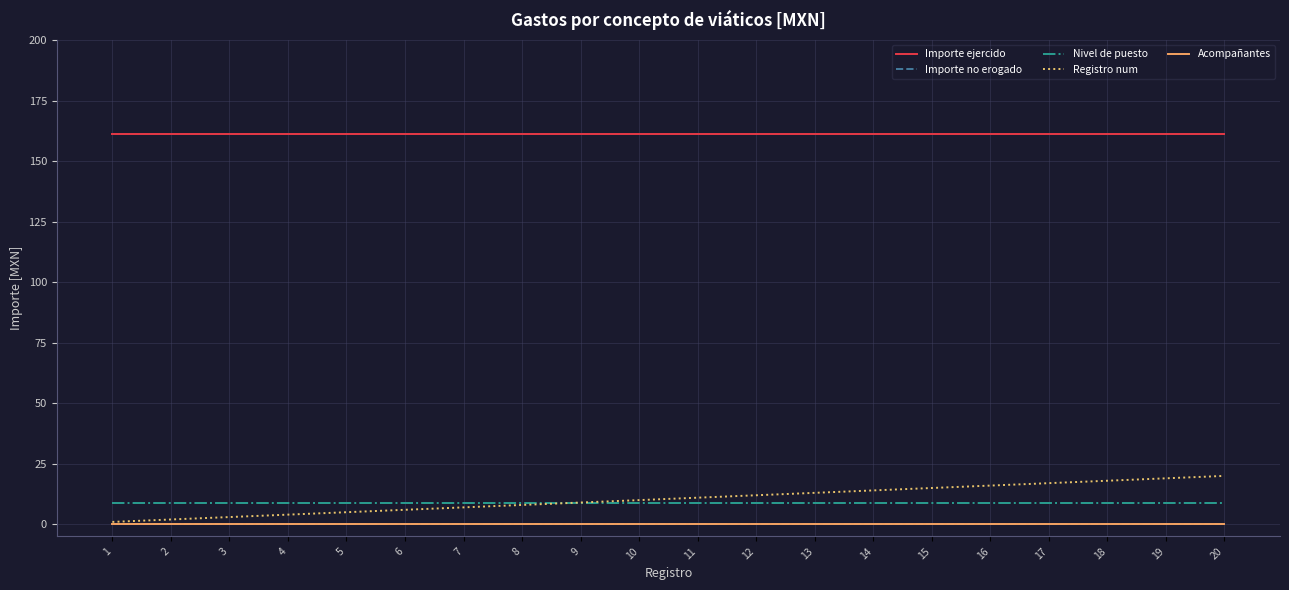

Reading left to right, list all the values displayed in this chart.

Importe ejercido: 161.2	161.2	161.2	161.2	161.2	161.2	161.2	161.2	161.2	161.2	161.2	161.2	161.2	161.2	161.2	161.2	161.2	161.2	161.2	161.2
Importe no erogado: 0.0	0.0	0.0	0.0	0.0	0.0	0.0	0.0	0.0	0.0	0.0	0.0	0.0	0.0	0.0	0.0	0.0	0.0	0.0	0.0
Nivel de puesto: 9.0	9.0	9.0	9.0	9.0	9.0	9.0	9.0	9.0	9.0	9.0	9.0	9.0	9.0	9.0	9.0	9.0	9.0	9.0	9.0
Registro num: 1.0	2.0	3.0	4.0	5.0	6.0	7.0	8.0	9.0	10.0	11.0	12.0	13.0	14.0	15.0	16.0	17.0	18.0	19.0	20.0
Acompañantes: 0.0	0.0	0.0	0.0	0.0	0.0	0.0	0.0	0.0	0.0	0.0	0.0	0.0	0.0	0.0	0.0	0.0	0.0	0.0	0.0